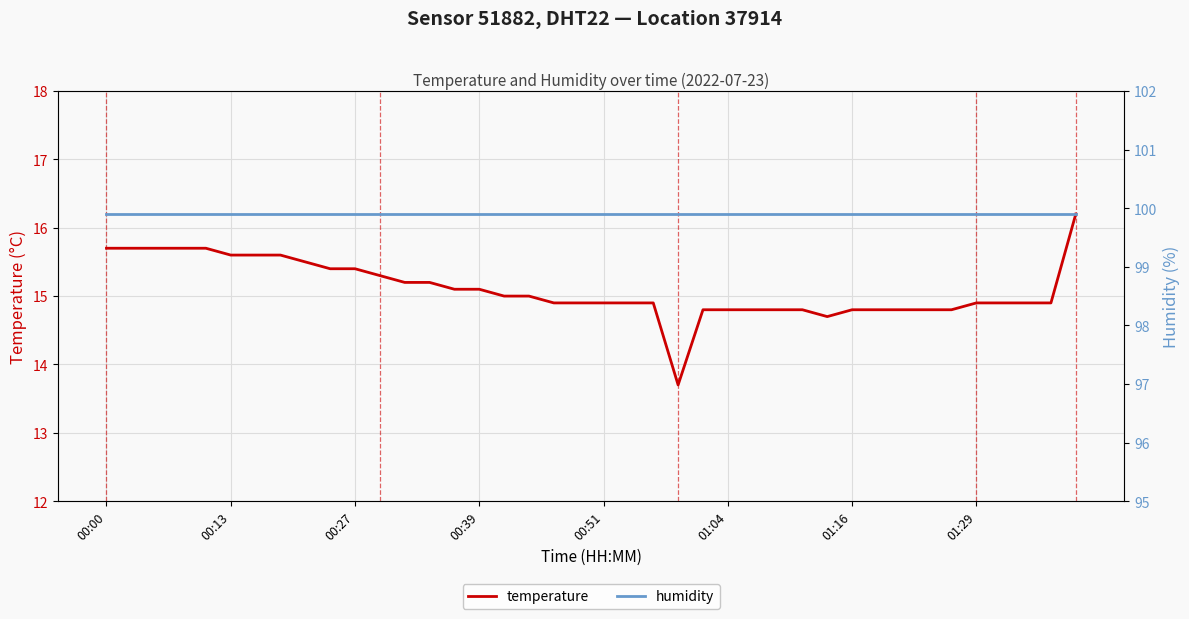

True or false: humidity and temperature cross at least once.

False